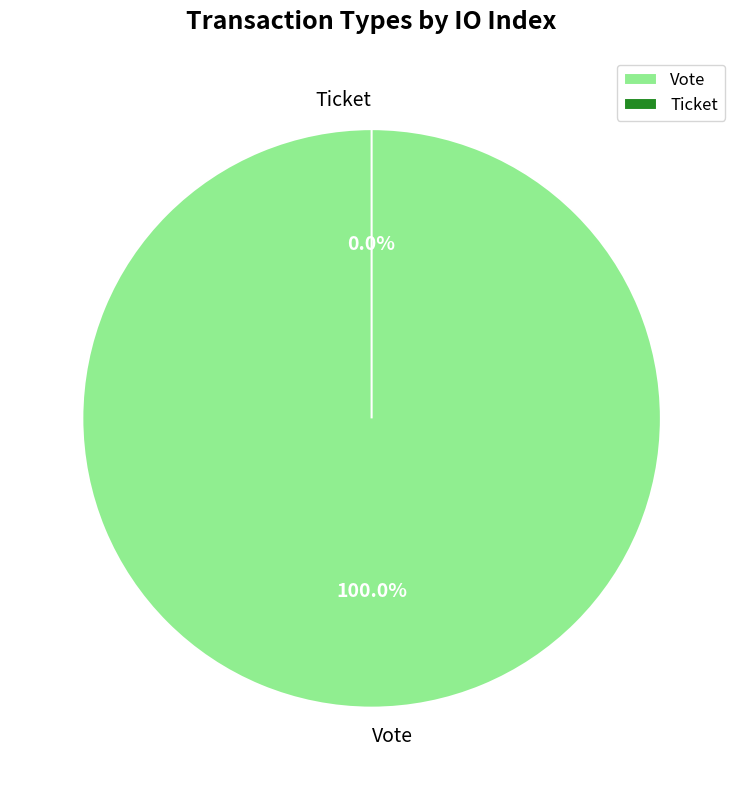

Is the sum of Ticket and Vote greater than half?

Yes